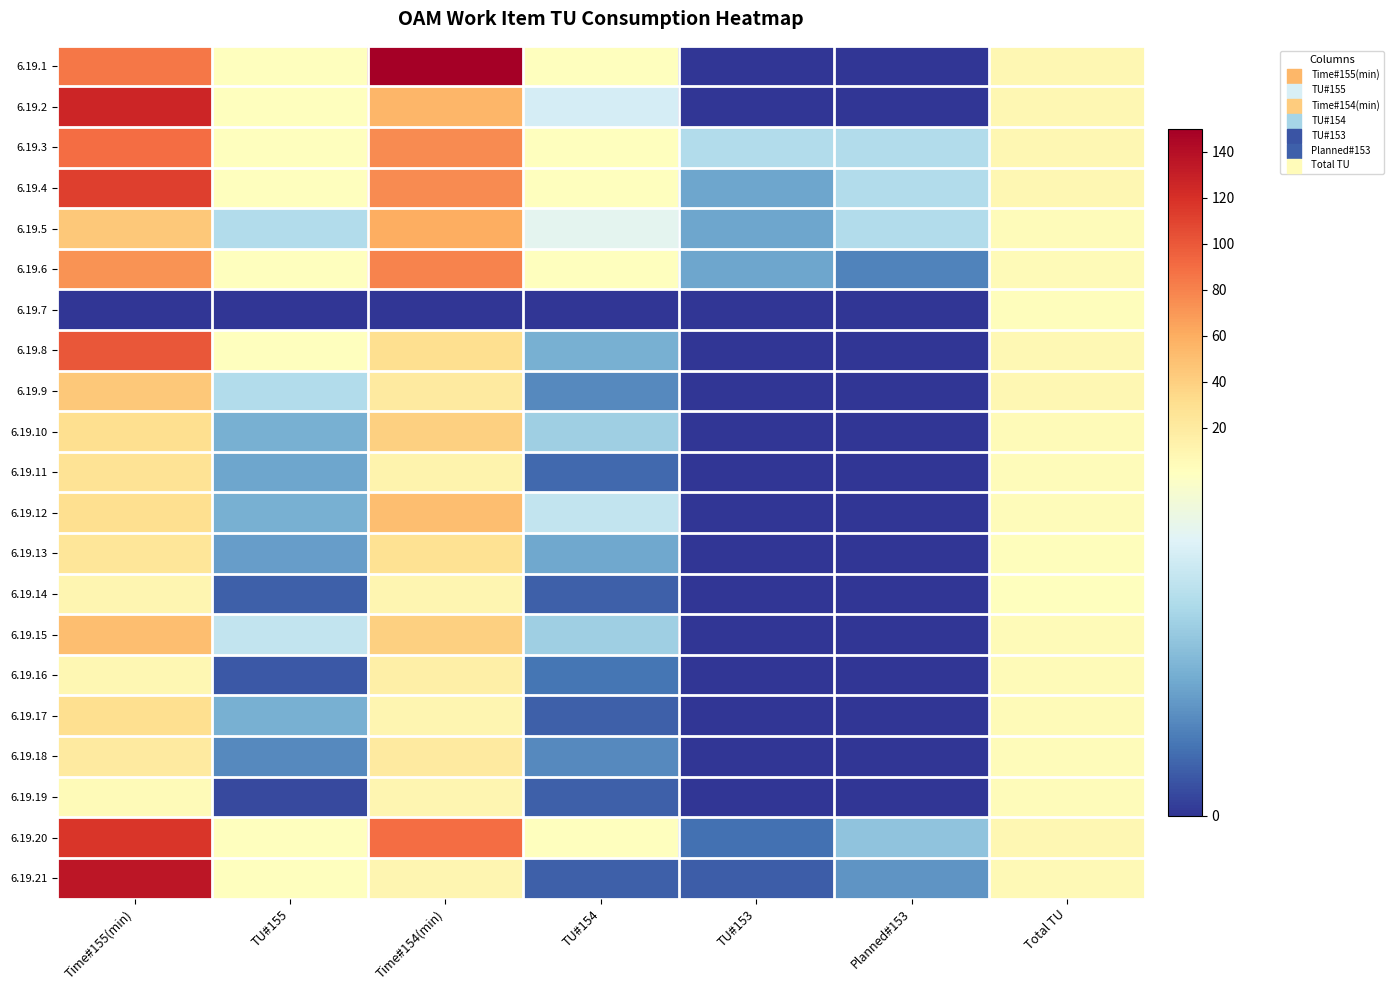

At which category is the sum across all series the highest?

Time#155(min)